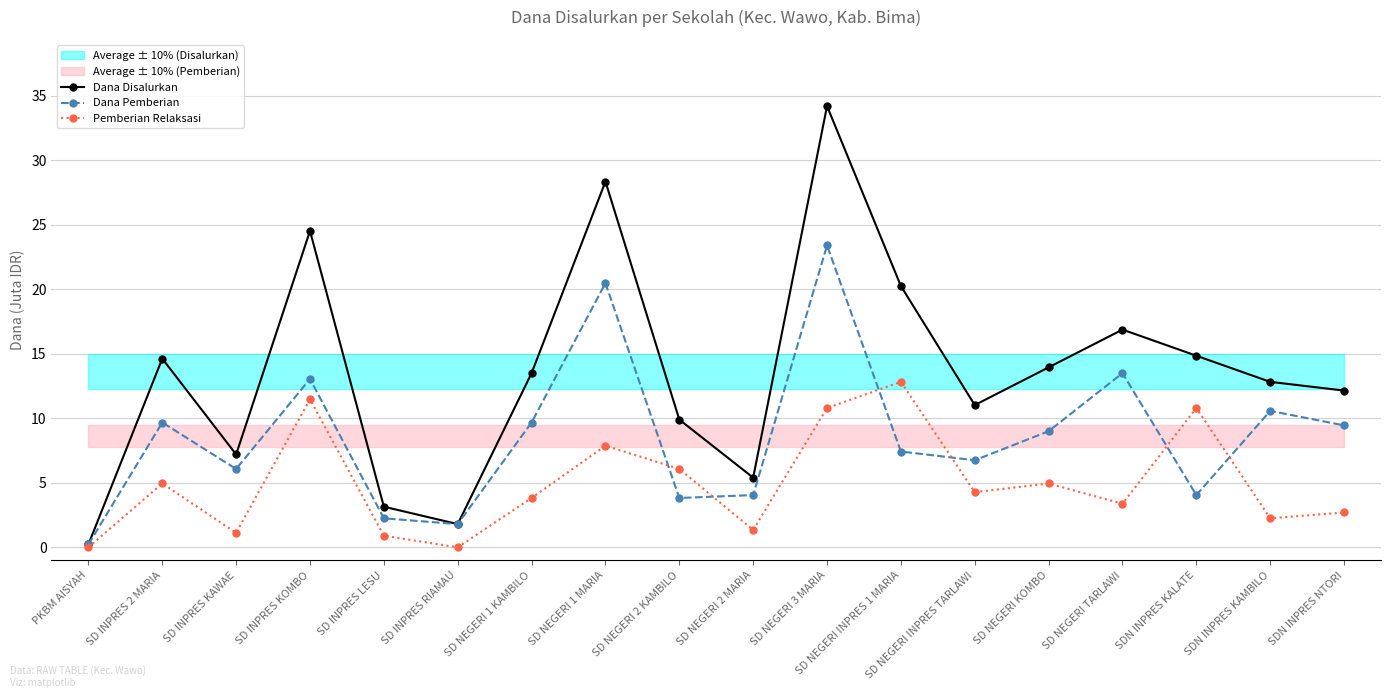

How many interior local peaks does the Dana Disalurkan series have?

5